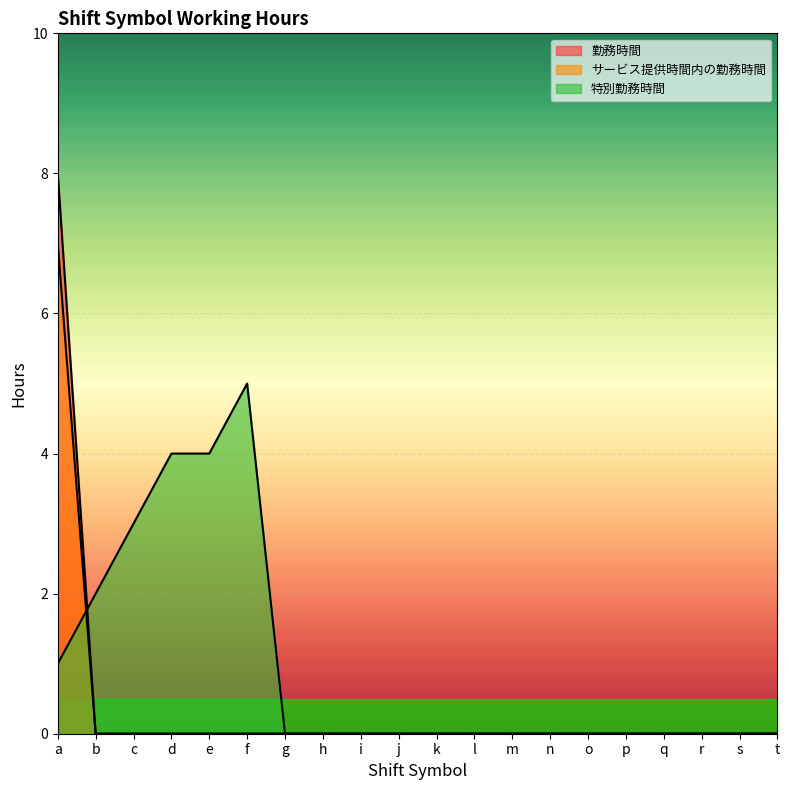

List the series in order of their peak value, lowest first.

特別勤務時間, サービス提供時間内の勤務時間, 勤務時間